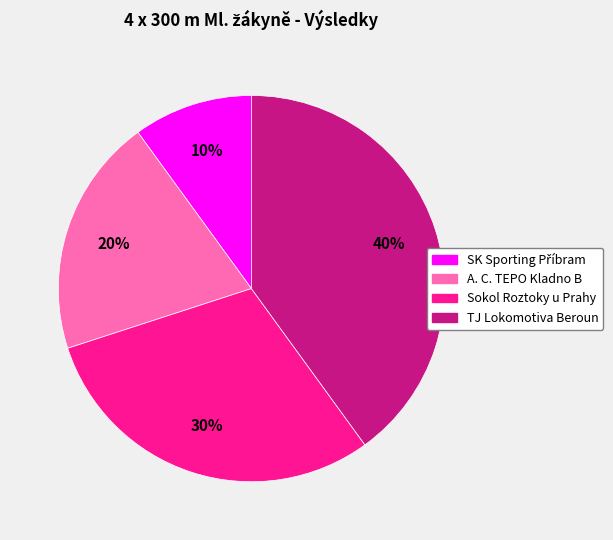

To the nearest percent, what is the combined percentage of Sokol Roztoky u Prahy and TJ Lokomotiva Beroun?

70%